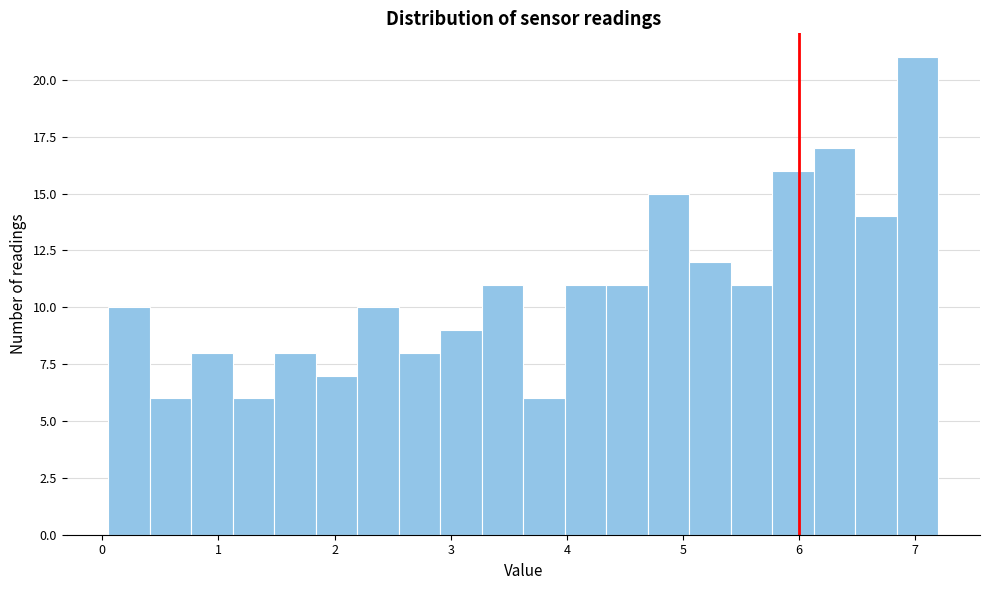

Around what value on the x-axis is the tallest bar? Give the approximate position of its centre, as read against the axis.

7.0